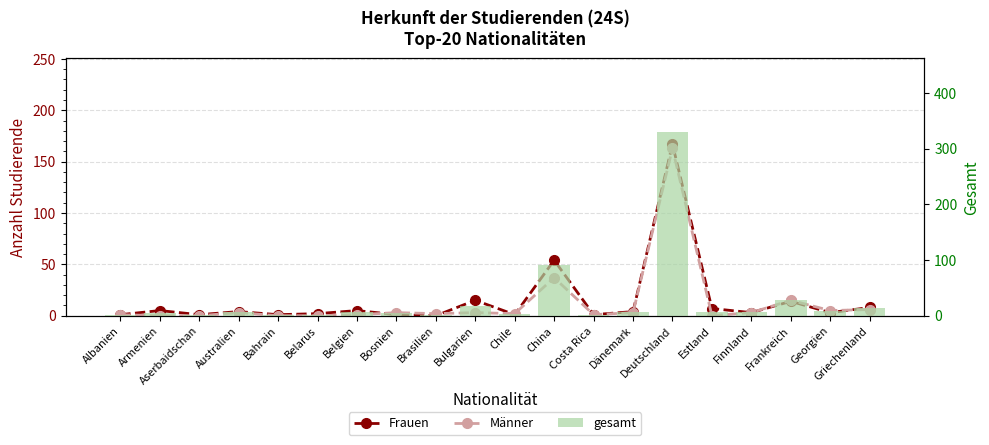

Reading left to right, extract all data points from this chart.

Frauen: Albanien=1	Armenien=5	Aserbaidschan=1	Australien=4	Bahrain=1	Belarus=2	Belgien=5	Bosnien=1	Brasilien=0	Bulgarien=15	Chile=1	China=54	Costa Rica=1	Dänemark=4	Deutschland=167	Estland=7	Finnland=3	Frankreich=14	Georgien=3	Griechenland=8
Männer: Albanien=1	Armenien=0	Aserbaidschan=0	Australien=3	Bahrain=0	Belarus=0	Belgien=1	Bosnien=3	Brasilien=2	Bulgarien=3	Chile=2	China=37	Costa Rica=1	Dänemark=3	Deutschland=163	Estland=0	Finnland=3	Frankreich=15	Georgien=5	Griechenland=6
gesamt: Albanien=2	Armenien=5	Aserbaidschan=1	Australien=7	Bahrain=1	Belarus=2	Belgien=6	Bosnien=4	Brasilien=2	Bulgarien=18	Chile=3	China=91	Costa Rica=2	Dänemark=7	Deutschland=330	Estland=7	Finnland=6	Frankreich=29	Georgien=8	Griechenland=14